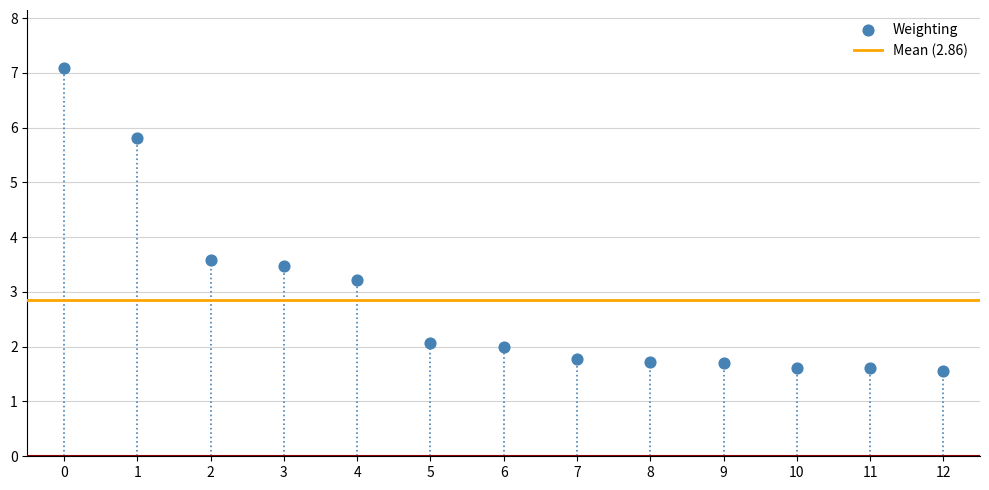

What is the range of Y values (max minus min)?

5.5